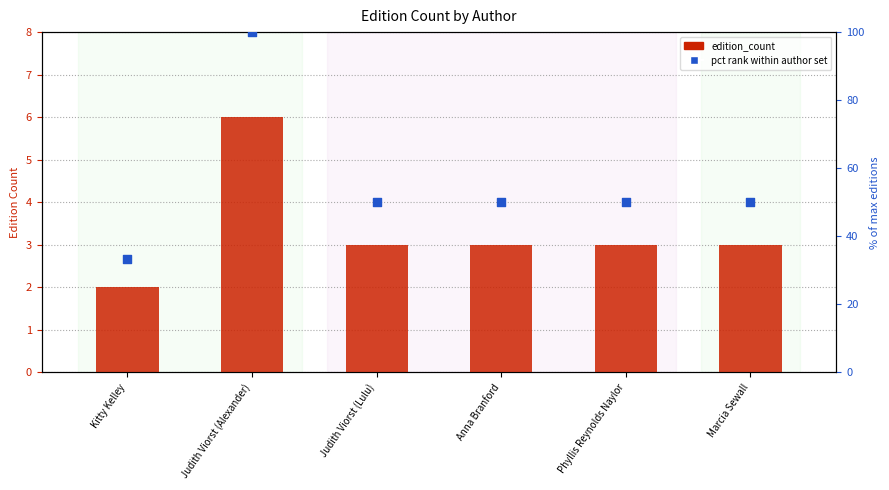

At how many categories does at least one series exceed 54?

1